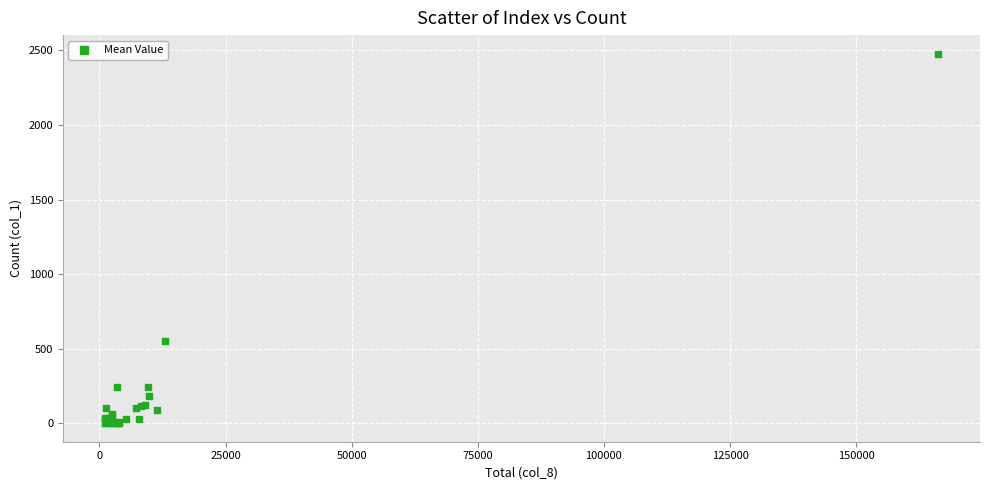

What Y value in the scatter plot is closest to 1239?

553